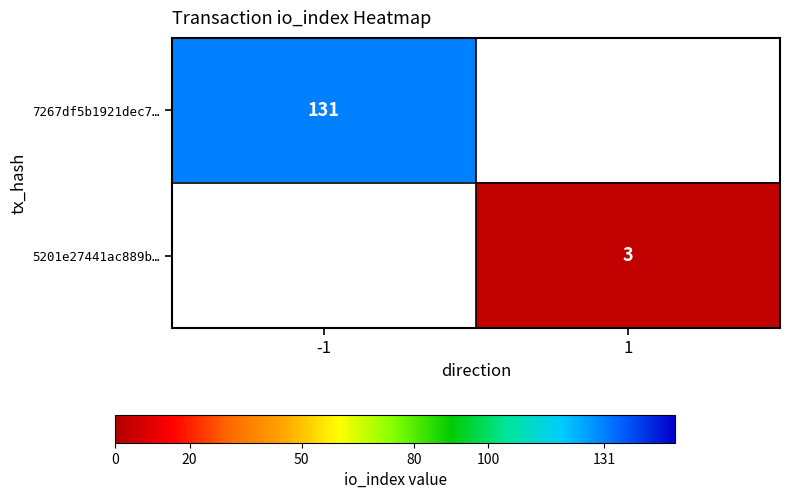

What is the maximum value shown in the chart?

131.0